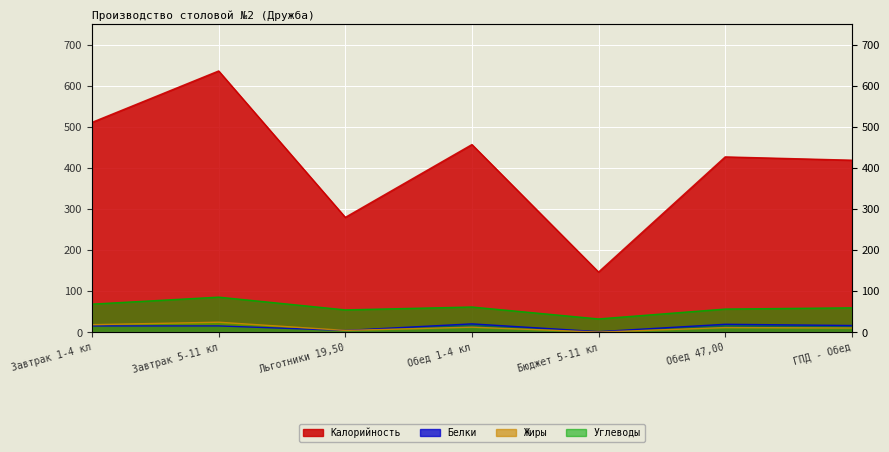

Where is Углеводы nearest to the value 59?

ГПД - Обед